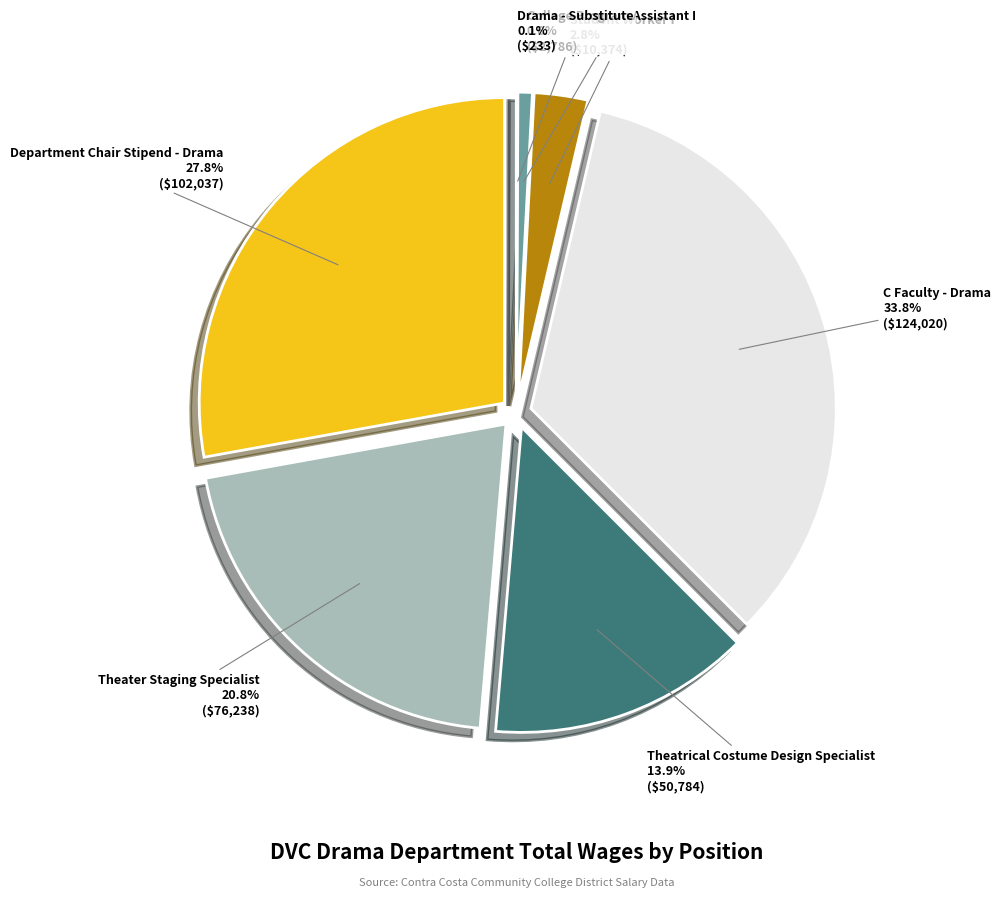

Rank the categories by value from lowest to highest.

Drama - Substitute, College Program Assistant I, Student Worker I, Theatrical Costume Design Specialist, Theater Staging Specialist, Department Chair Stipend - Drama, C Faculty - Drama